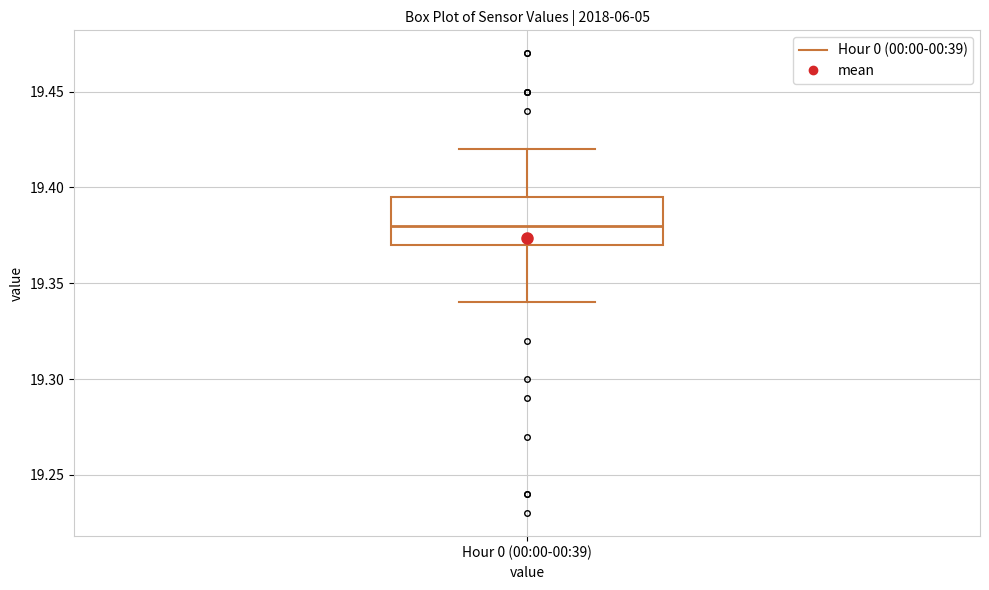

Transcribe this box plot: give where the median line is, the range the box spans, and where the two whiskers end, as read against the y-axis. The values are not printed on the chart, so give them approximately, as read against the axis.

median 19.380, box 19.370 to 19.395, whiskers 19.340 to 19.420